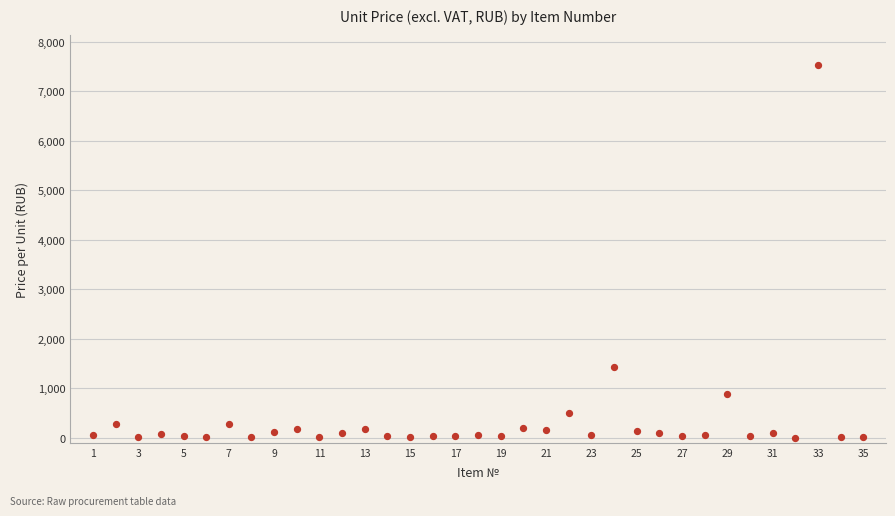

What Y value in the scatter plot is closest to 3771?

1422.8